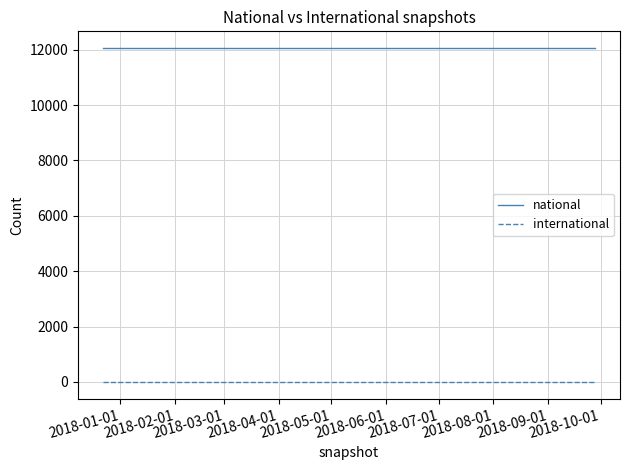

Reading right to left, what are all the values shown in this chart?

national: 12059	12059	12059	12059
international: 0	0	0	0